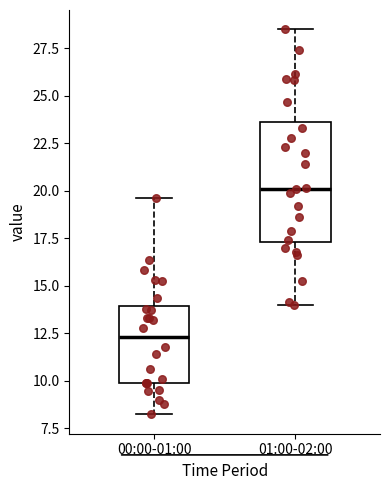

Reading left to right, read every box against the y-axis: the position of its median line, the range the box covers, and the ends of its whiskers. The values are not printed on the chart, so give them approximately, as read against the axis.

00:00-01:00: median 12.5, box 10.0 to 14.0, whiskers 8.0 to 19.5
01:00-02:00: median 20.0, box 17.5 to 23.5, whiskers 14.0 to 28.5